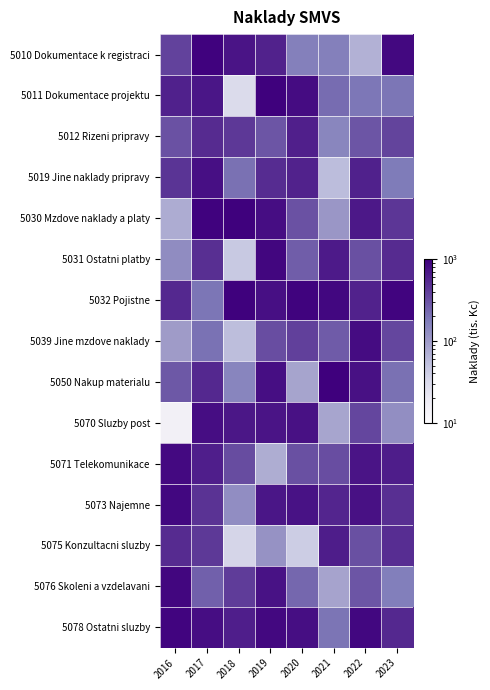

What is the spread (max minus min) of values at 2023?

797.9